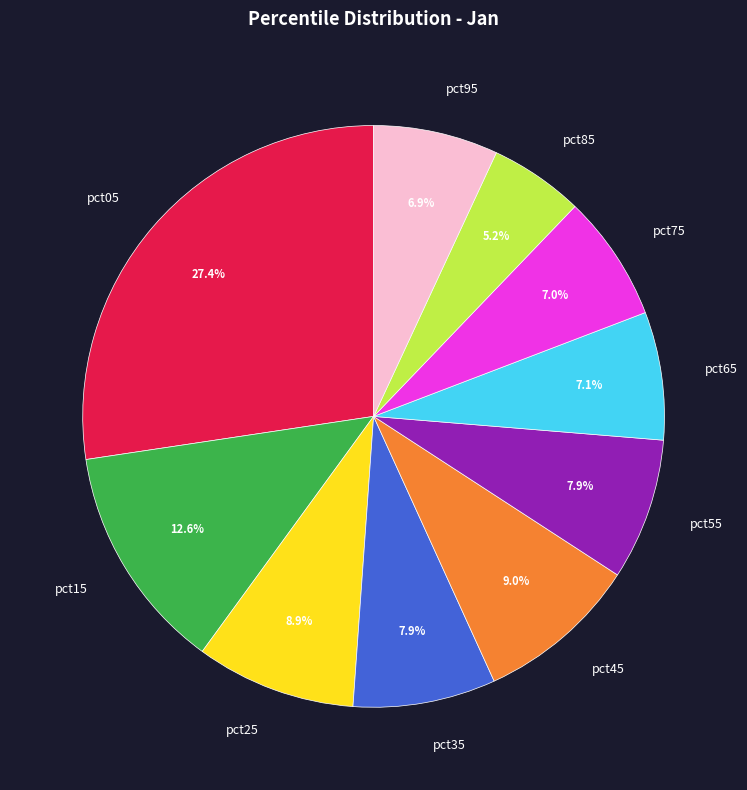

The pct65 slice represents 7% of the pie. True or false?

True